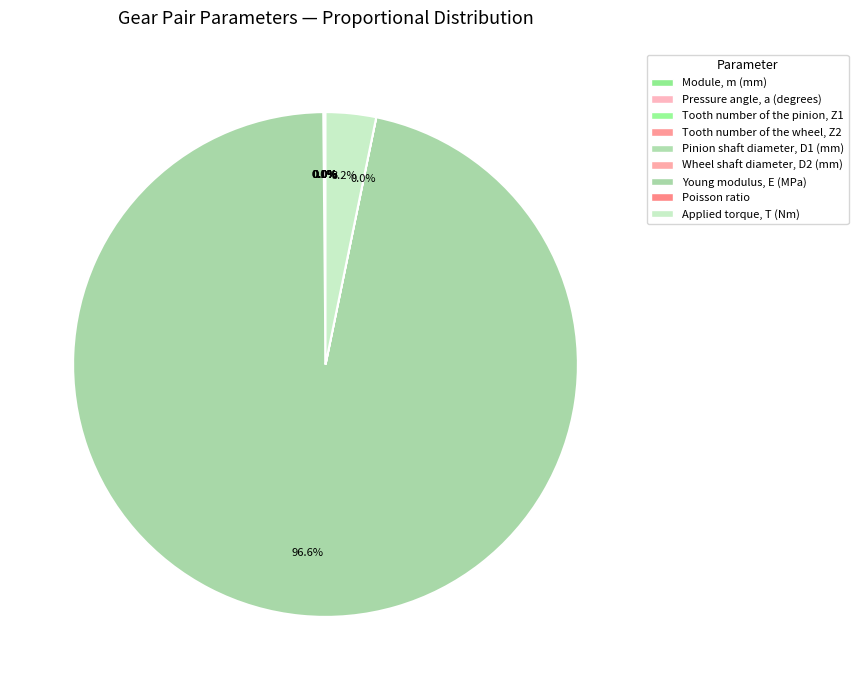

Is there a majority slice in this chart?

Yes